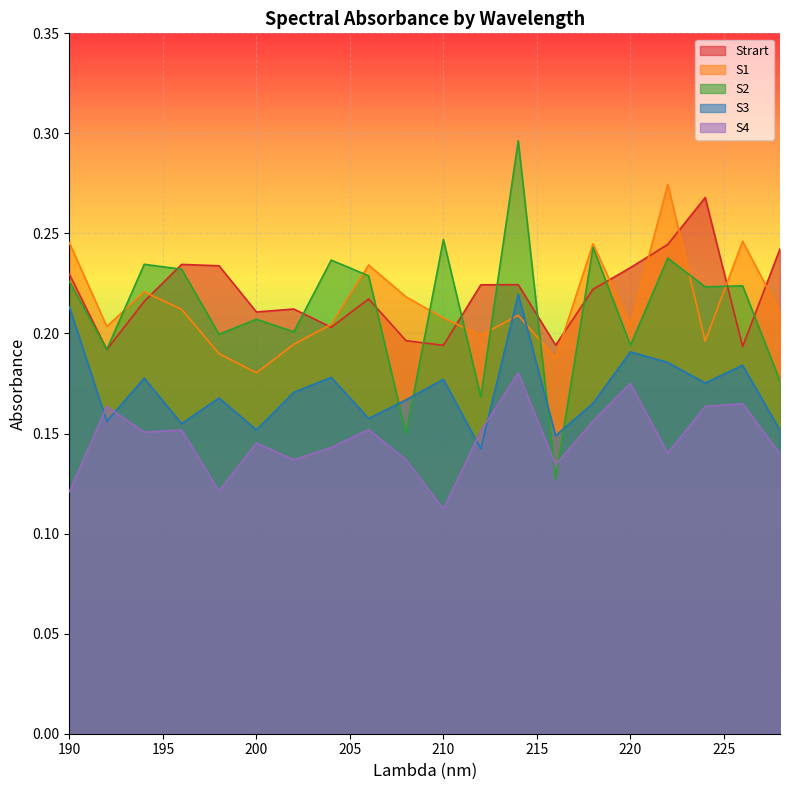

After their last crossing, which series has the higher values: S4 or S3?

S3